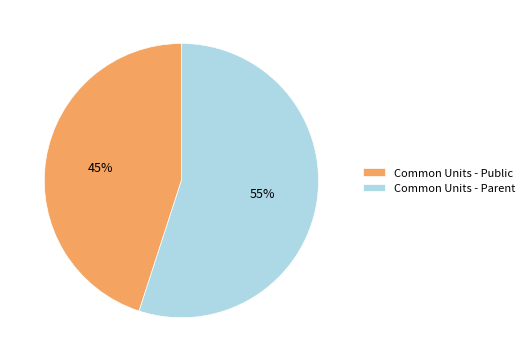

To the nearest percent, what percentage of the pie is Common Units - Parent?

55%